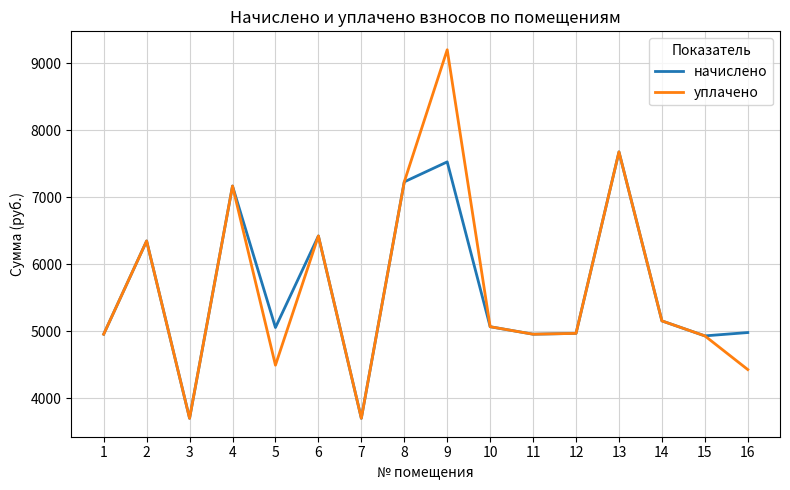

Is it true that уплачено equals 2734.1 at 8?

False